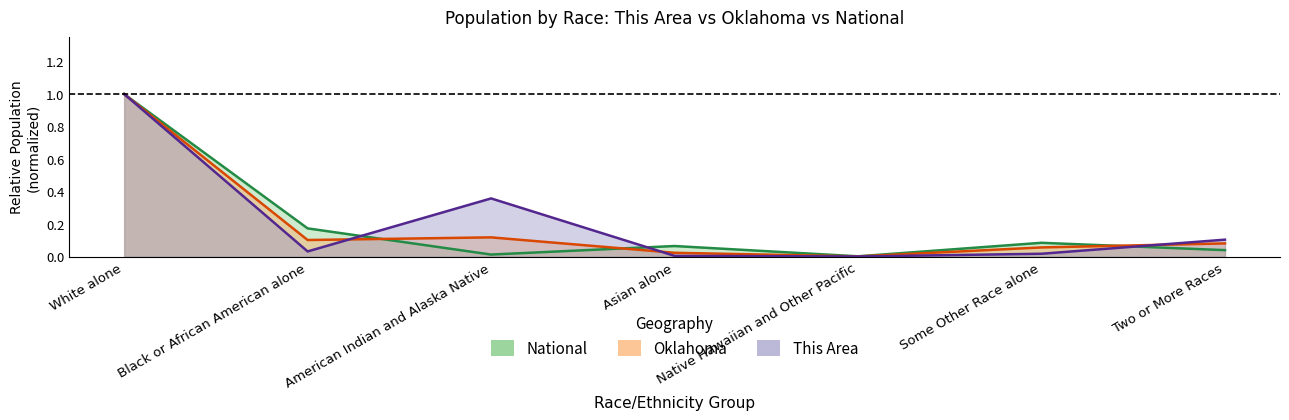

Which series has the widest spread of values?

This Area